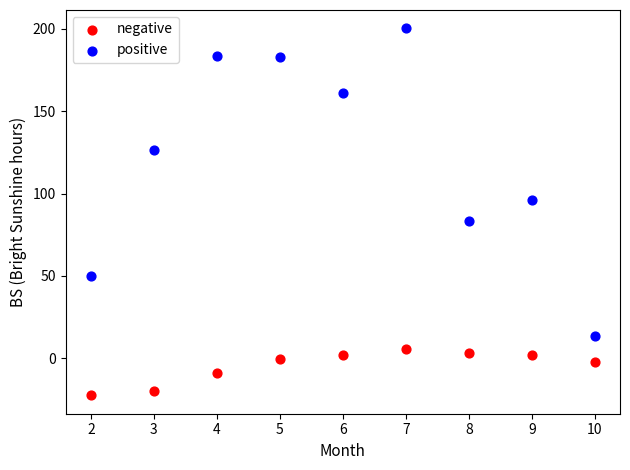

What is the X range (max minus min) for the scatter plot?

8.0